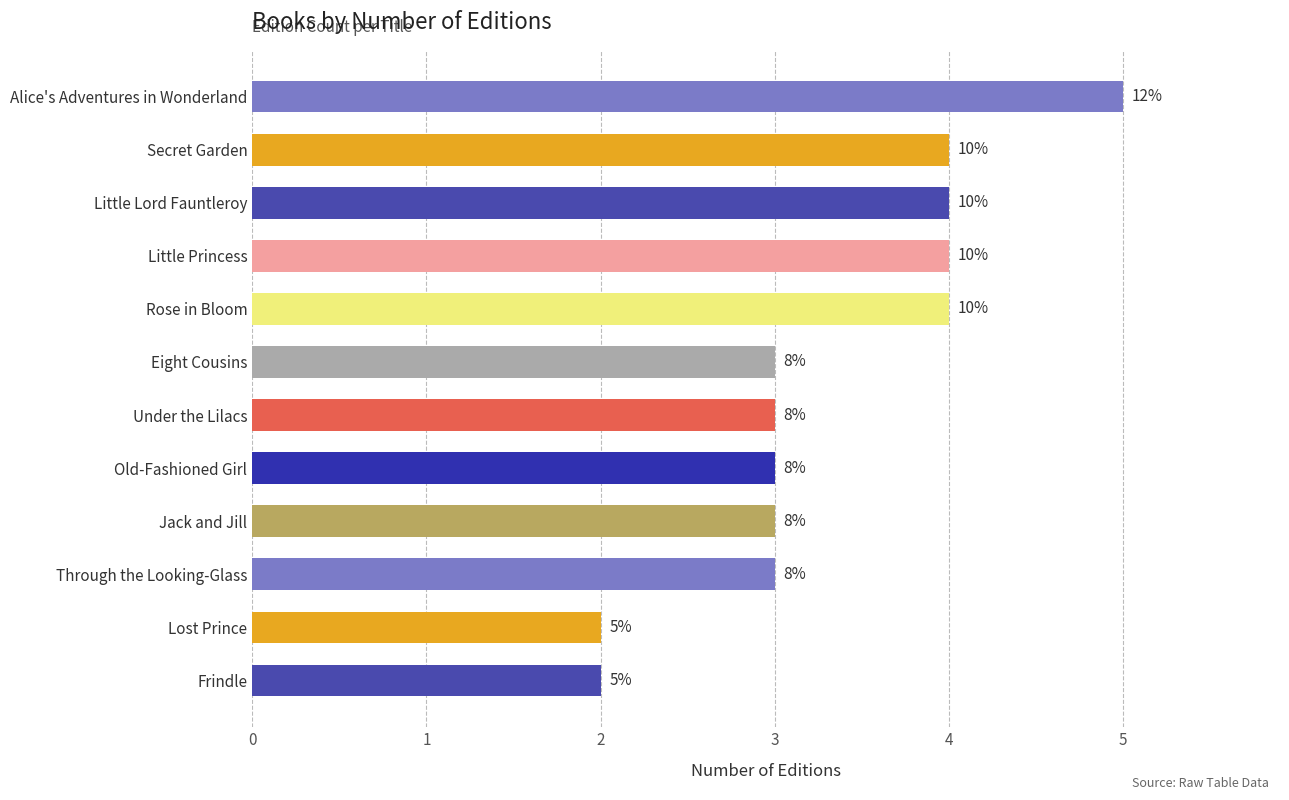

What is the difference between the second highest and second lowest values?

2